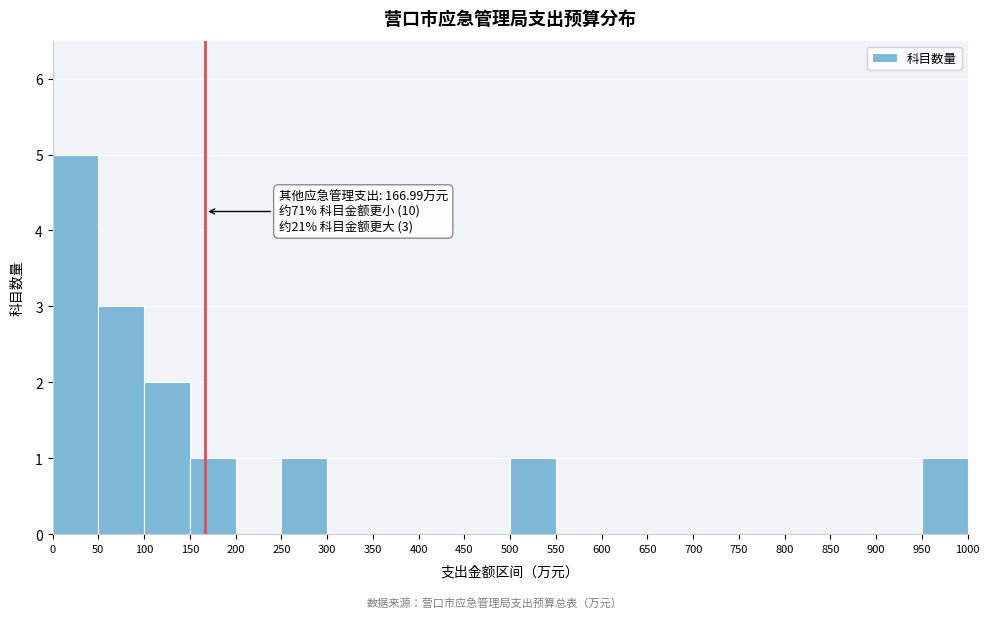

Over which range of the x-axis is the bar tallest?

0 to 50